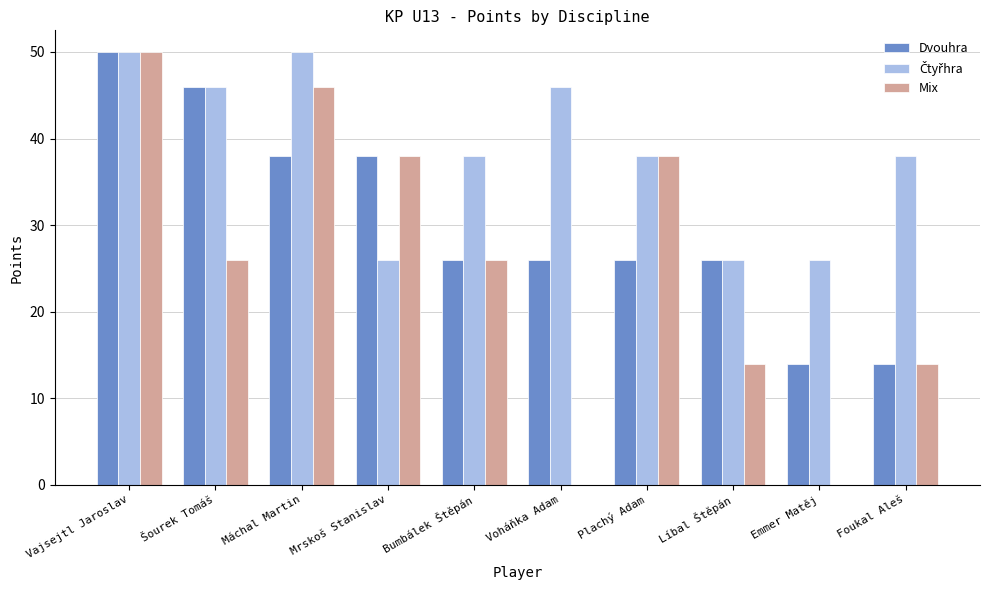

The value of Mix at Foukal Aleš is 14. True or false?

True